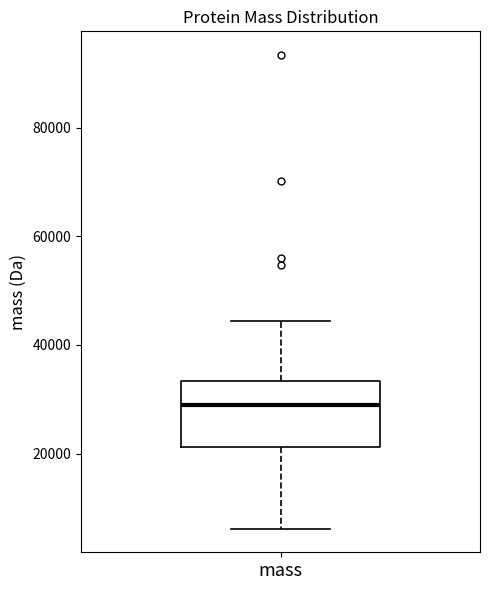

Read this box plot against the y-axis: the position of the median line, the range covered by the box, and the ends of both whiskers. The values are not printed on the chart, so give them approximately, as read against the axis.

median 30000, box 22000 to 34000, whiskers 6000 to 44000